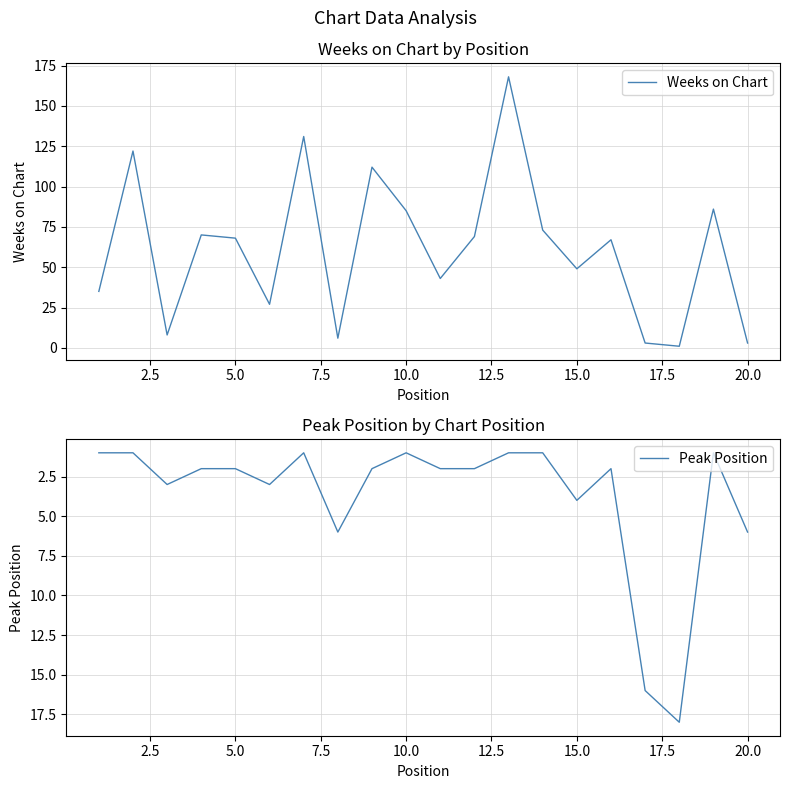

How many values in the Weeks on Chart series exceed 68?

9